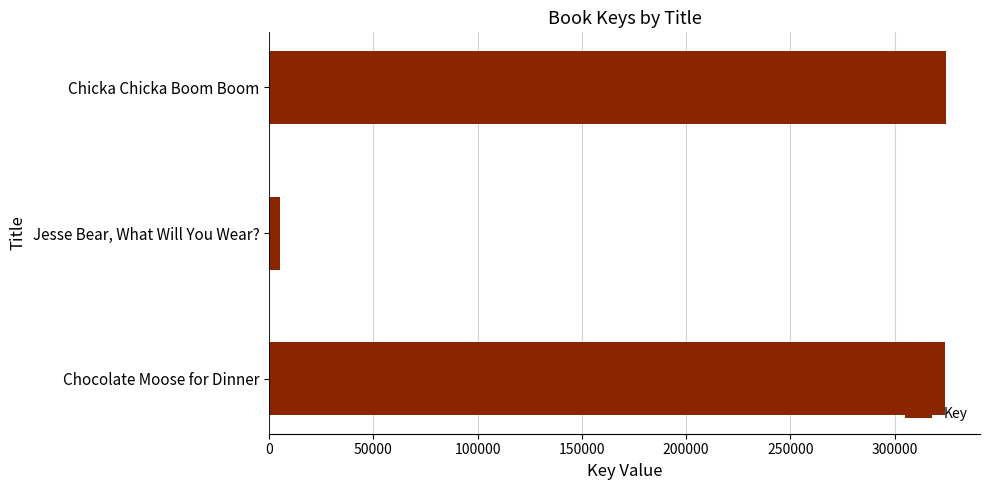

How many values are below 324283?

1